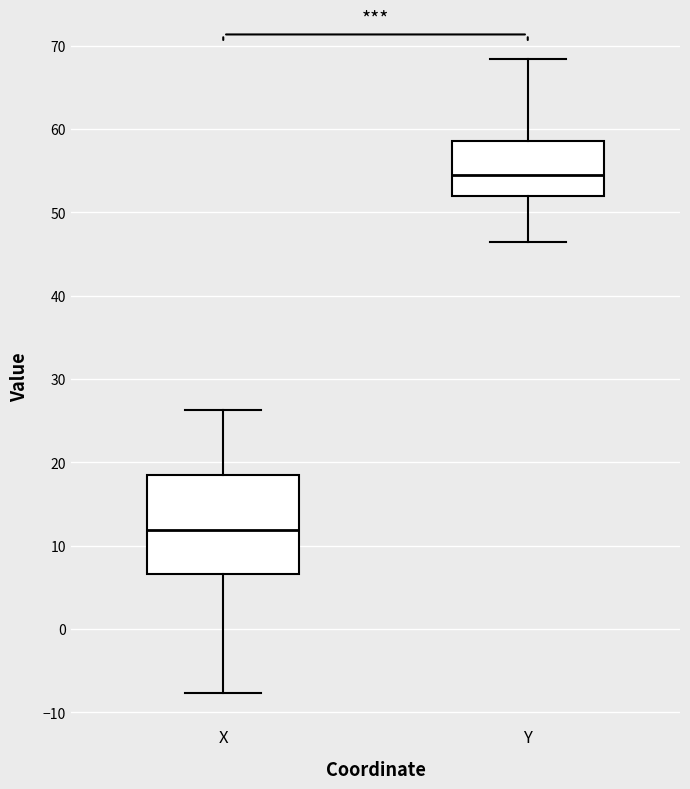

Which box's median line is the highest?

Y